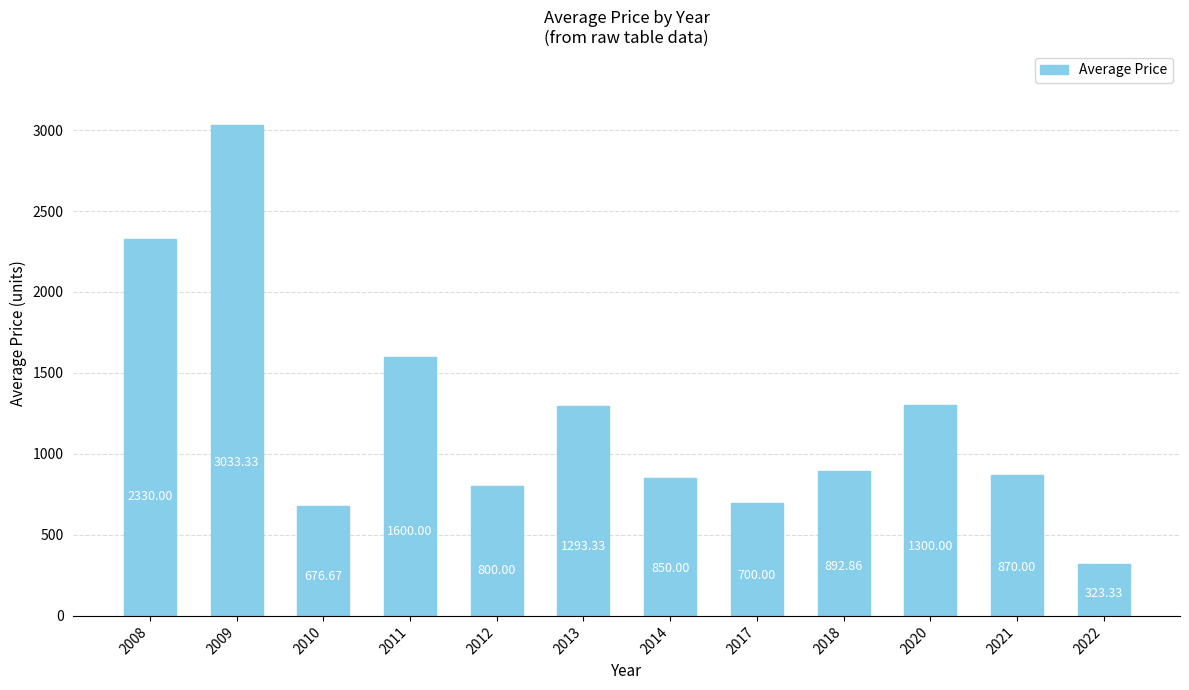

What is the difference between the maximum and minimum values?

2710.0